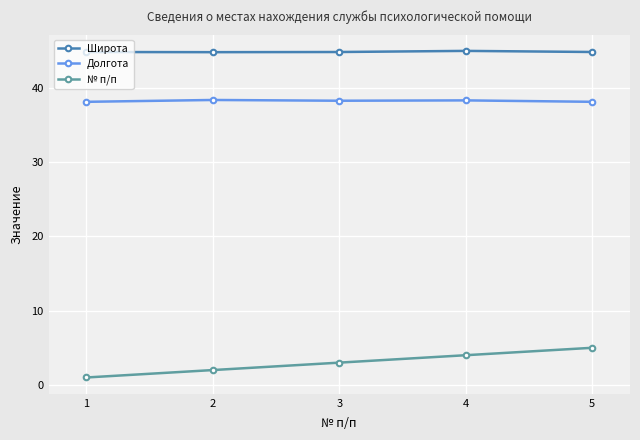

Count the number of data series in this chart.

3